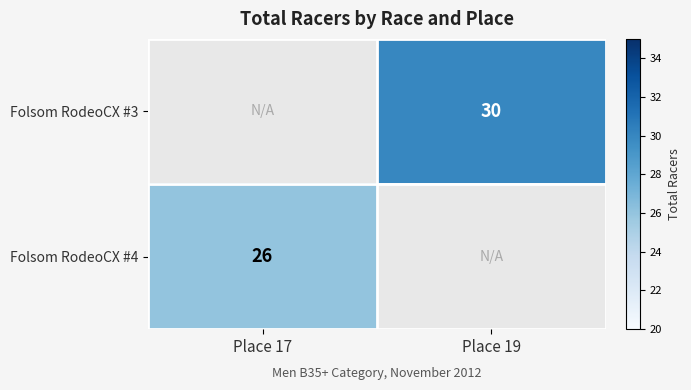

At which category is the sum across all series the highest?

Place 19